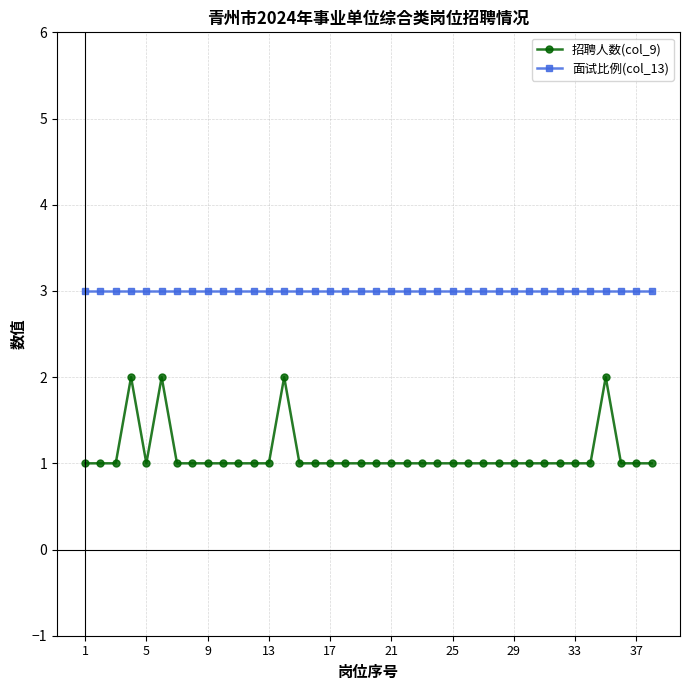

Which series has the widest spread of values?

招聘人数(col_9)